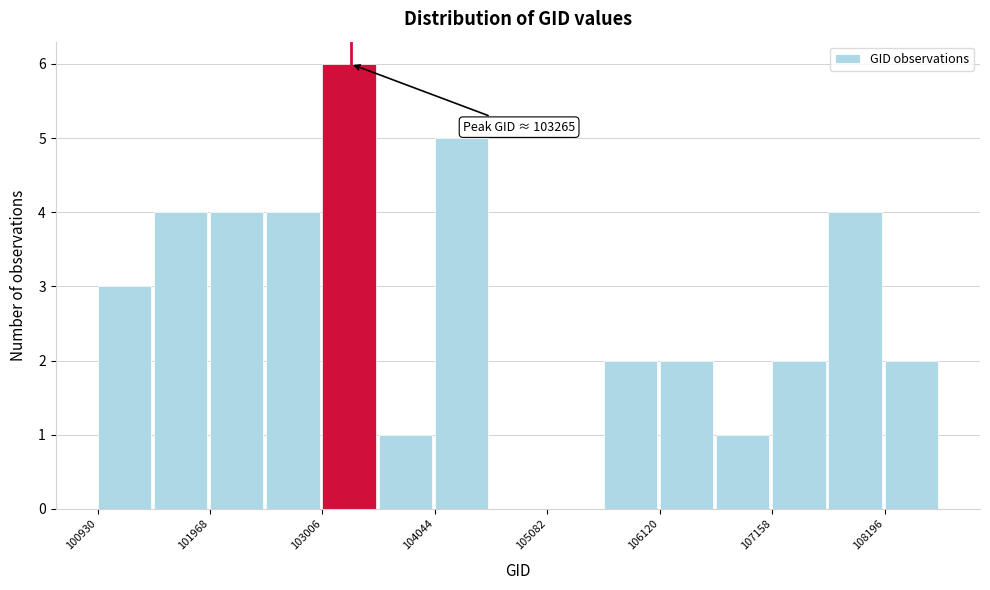

Read against the x-axis, roughly where is the centre of the tallest bar?

103200